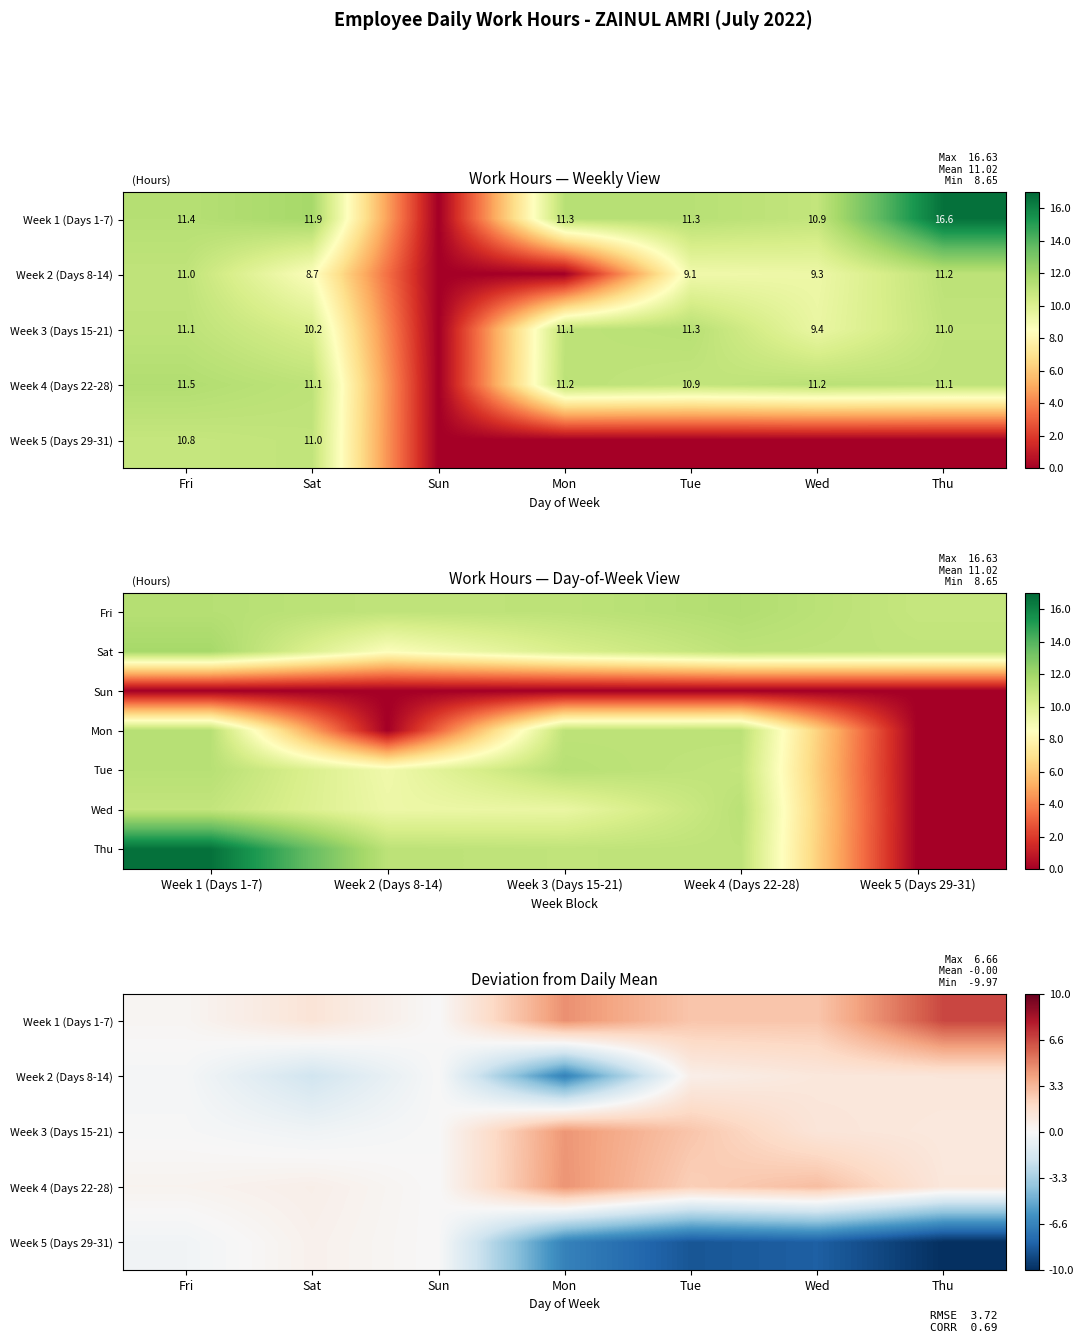

Which series has the largest total across all categories?

Week 1 (Days 1-7)